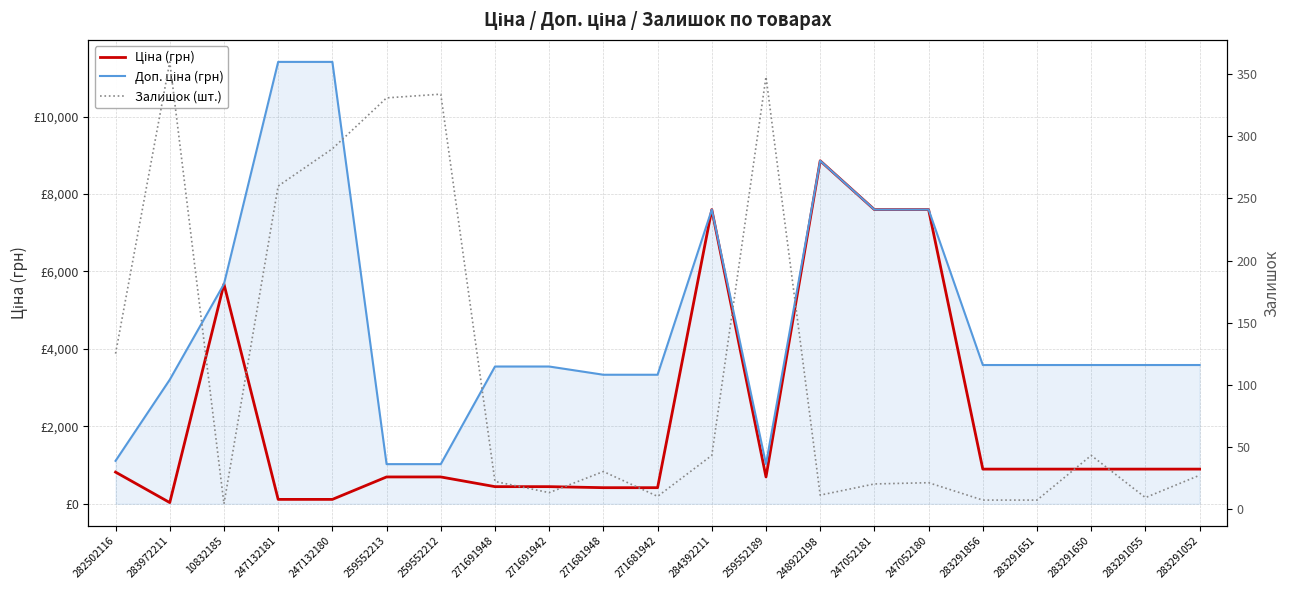

What is the label of the 9th point from the right?

259552189